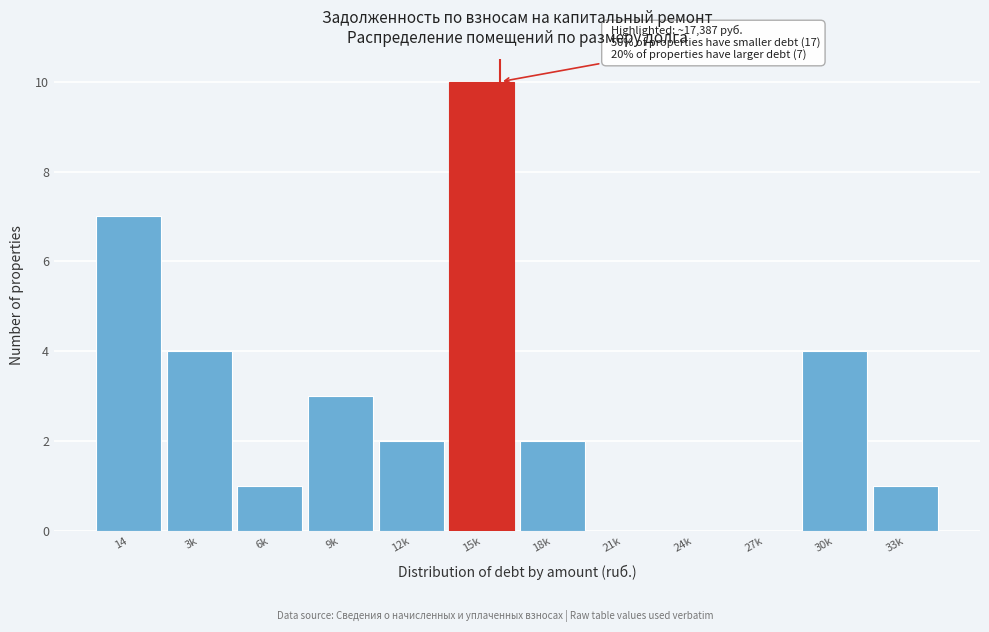

Reading left to right, extract all data points from this chart.

14=7	3k=4	6k=1	9k=3	12k=2	15k=10	18k=2	21k=0	24k=0	27k=0	30k=4	33k=1